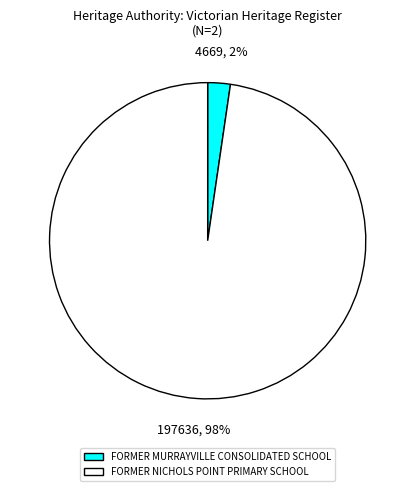

How many slices are in this pie chart?

2